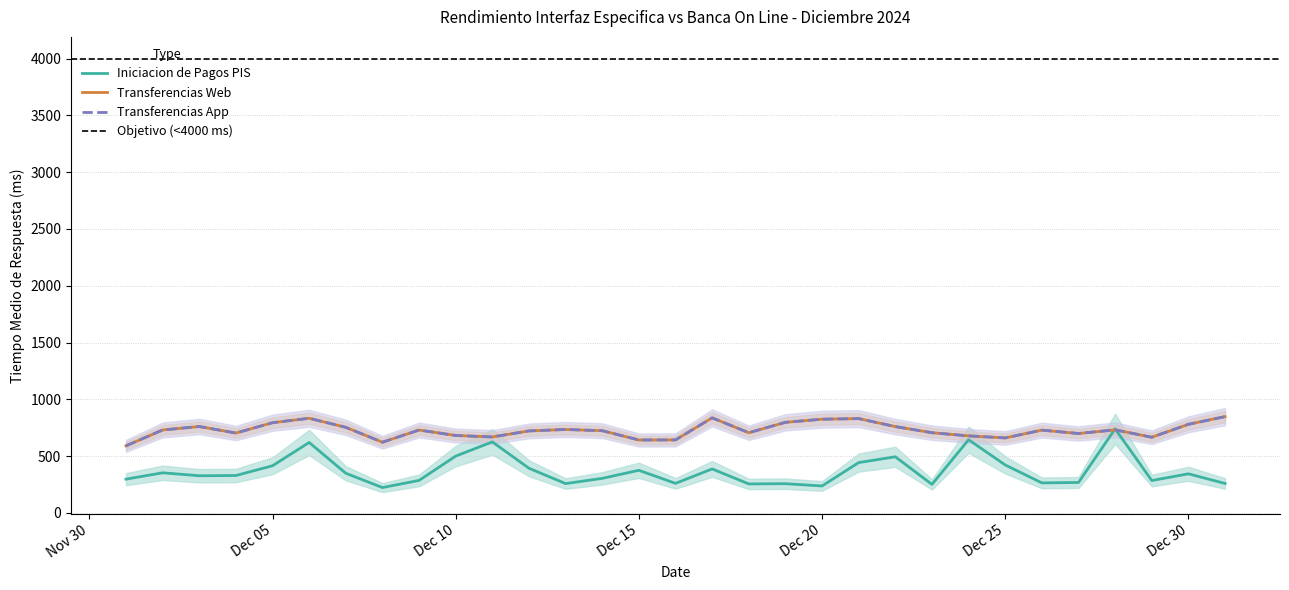

In Transferencias Web, how many points are lower than both neighbors (excluding endpoints)?

8